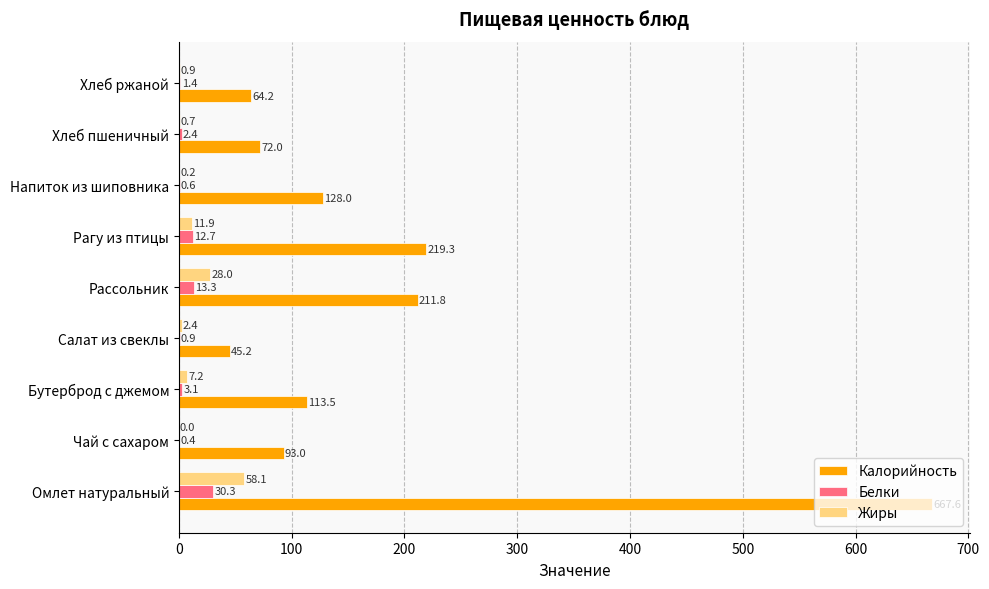

What is the maximum value for Белки?

30.3